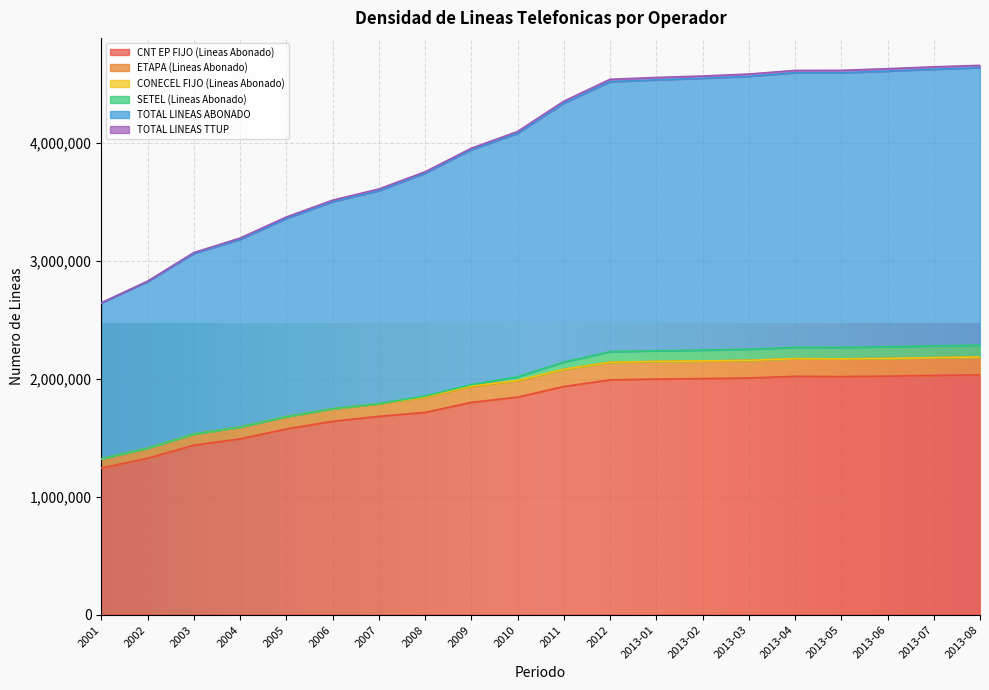

What is the minimum value for CNT EP FIJO (Lineas Abonado)?

1243059